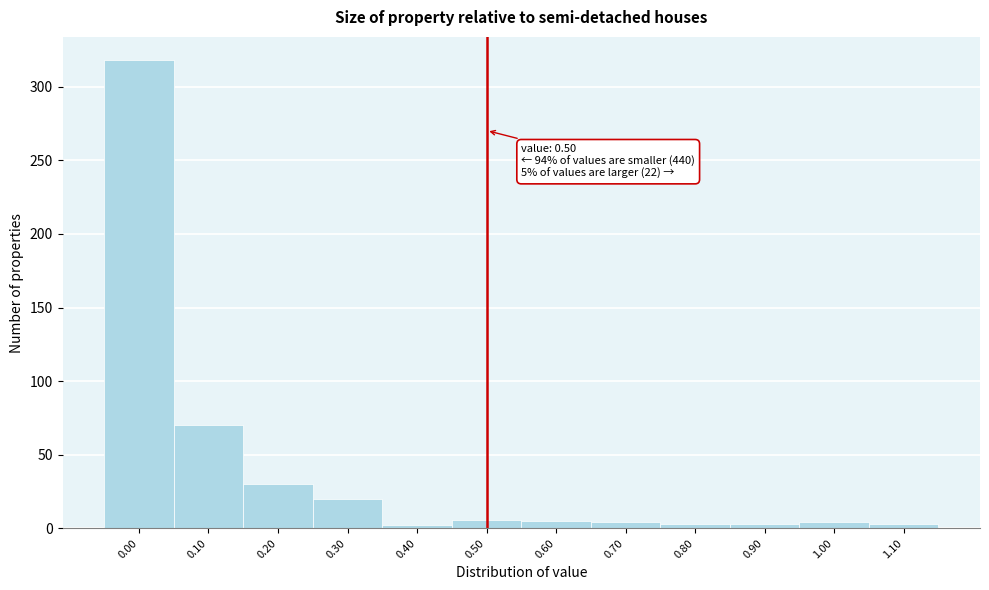

Over which range of the x-axis is the bar tallest?

-0.05 to 0.05